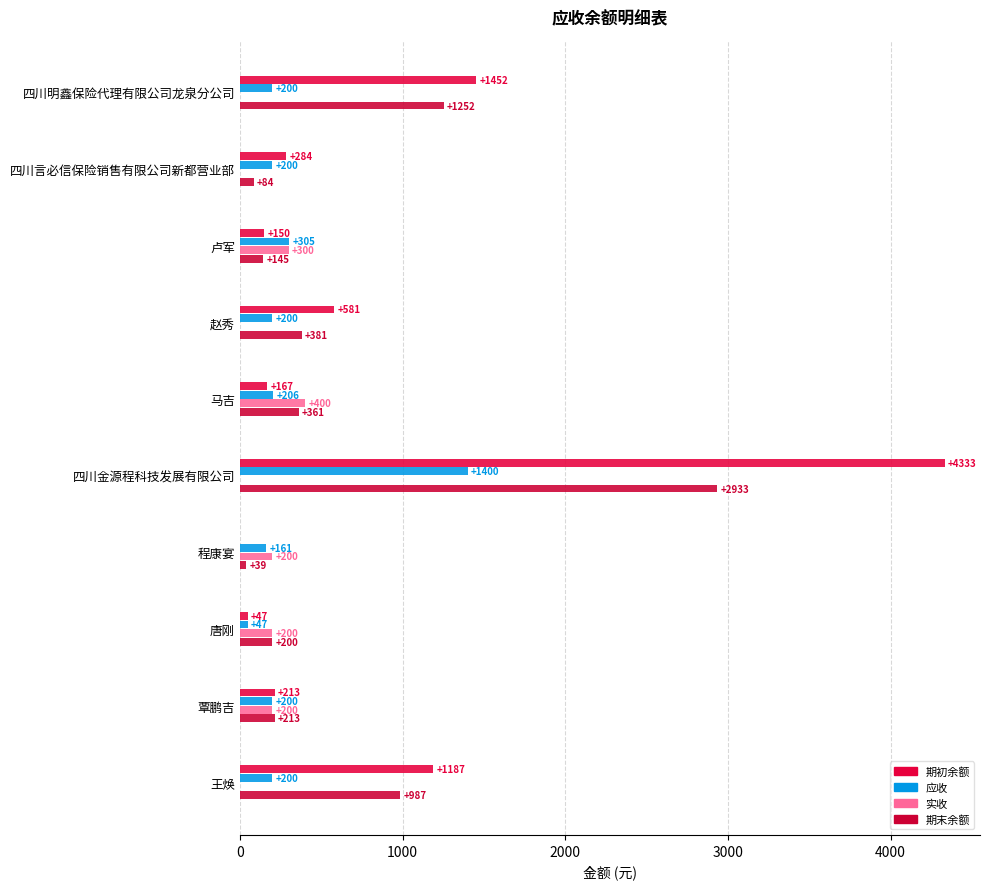

How many positive values does the 实收 series have?

5